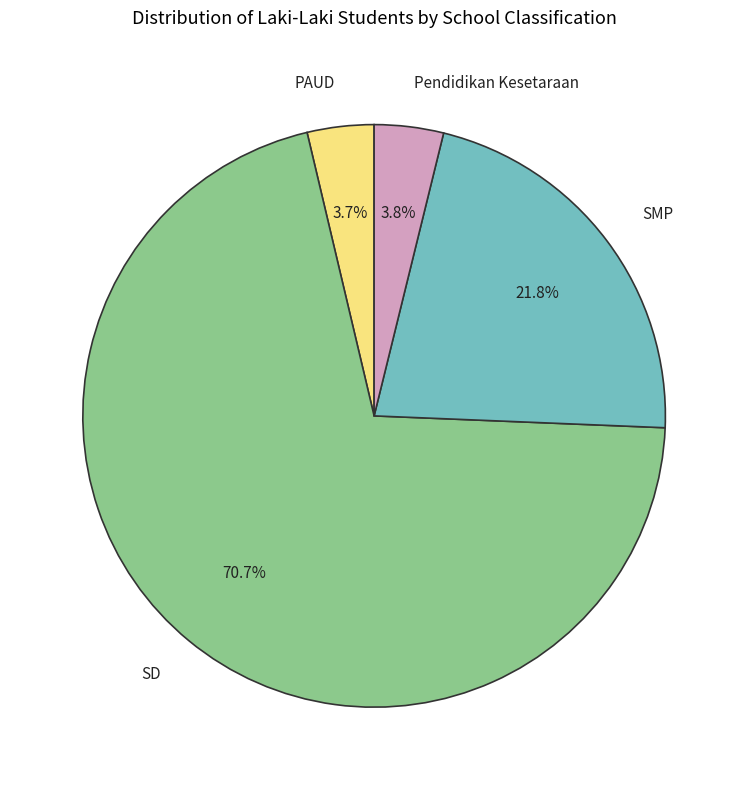

Which category has the biggest portion of the pie?

SD